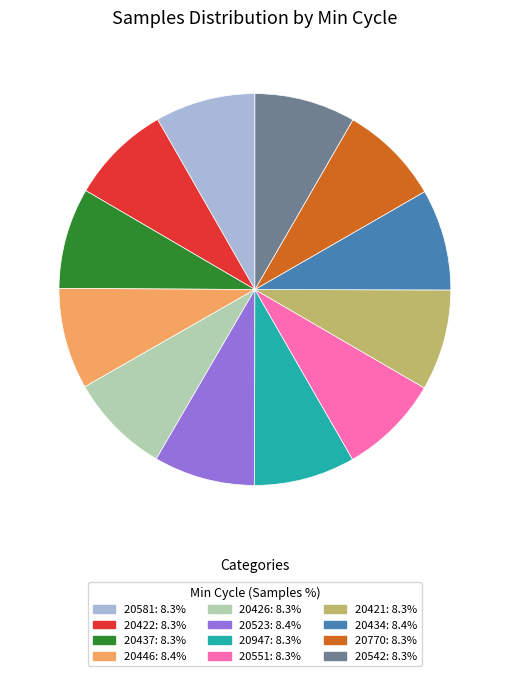

Does 20421 account for over 50% of the chart?

No